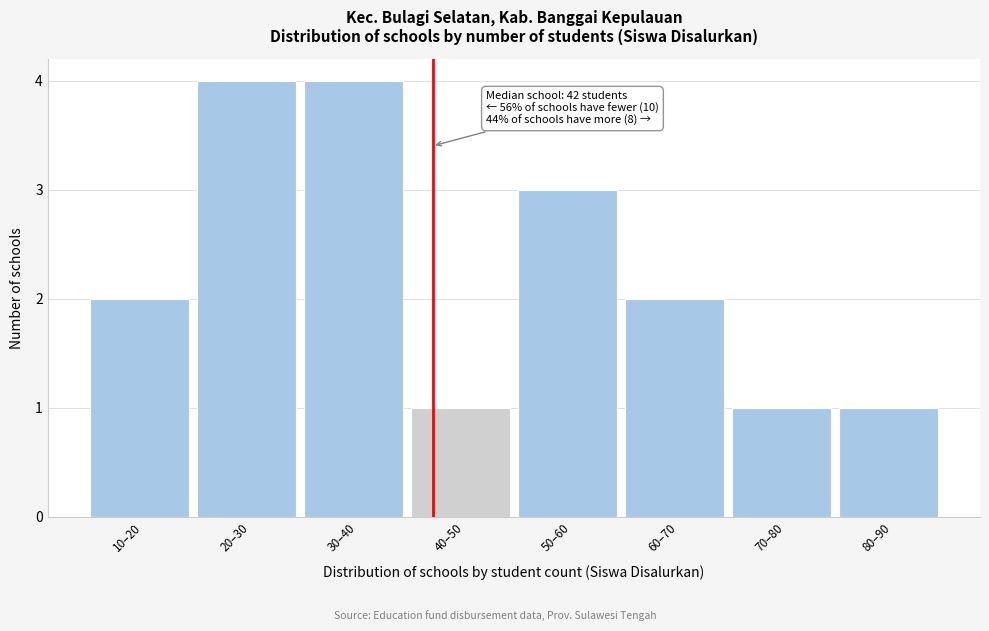

Reading left to right, transcribe all the data shown in this chart.

10–20=2	20–30=4	30–40=4	40–50=1	50–60=3	60–70=2	70–80=1	80–90=1